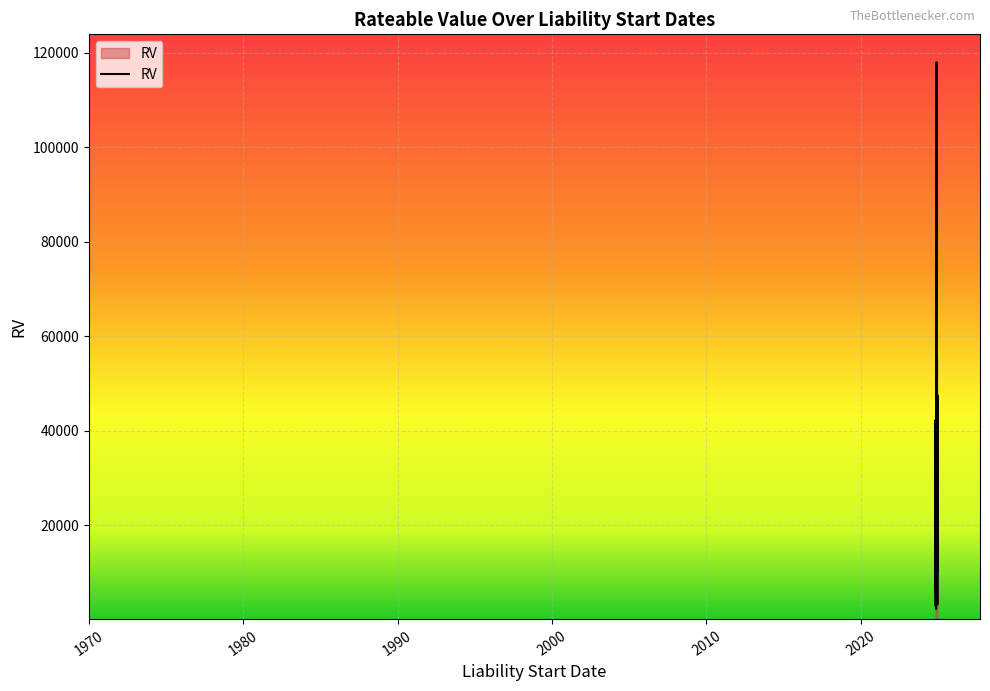

Reading left to right, transcribe all the data shown in this chart.

2024-12-20=10400	2024-12-17=47500	2024-12-16=3200	2024-12-13=11700	2024-12-06=21500	2024-12-06=55000	2024-12-06=21750	2024-12-06=13900	2024-12-06=13800	2024-12-04=14500	2024-12-04=7900	2024-12-03=47500	2024-11-29=19800	2024-11-25=17700	2024-11-24=118000	2024-11-20=10000	2024-11-19=16250	2024-11-16=7400	2024-11-14=25000	2024-11-14=2250	2024-11-13=18500	2024-11-13=26500	2024-11-13=20750	2024-11-13=26500	2024-11-13=20750	2024-11-13=20750	2024-11-13=24750	2024-11-13=26500	2024-11-12=14200	2024-11-11=13000	2024-11-11=6600	2024-11-11=19800	2024-11-10=15000	2024-11-07=9600	2024-11-05=37500	2024-11-04=2900	2024-11-04=4750	2024-11-04=14000	2024-11-01=10200	2024-11-01=42250